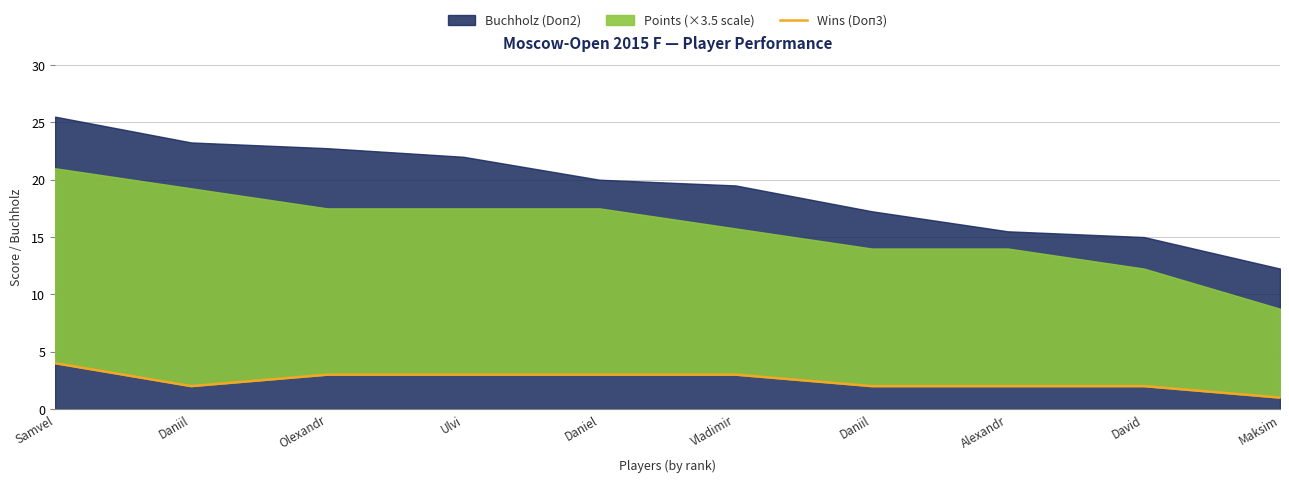

The value at Olexandr is 2. True or false?

False